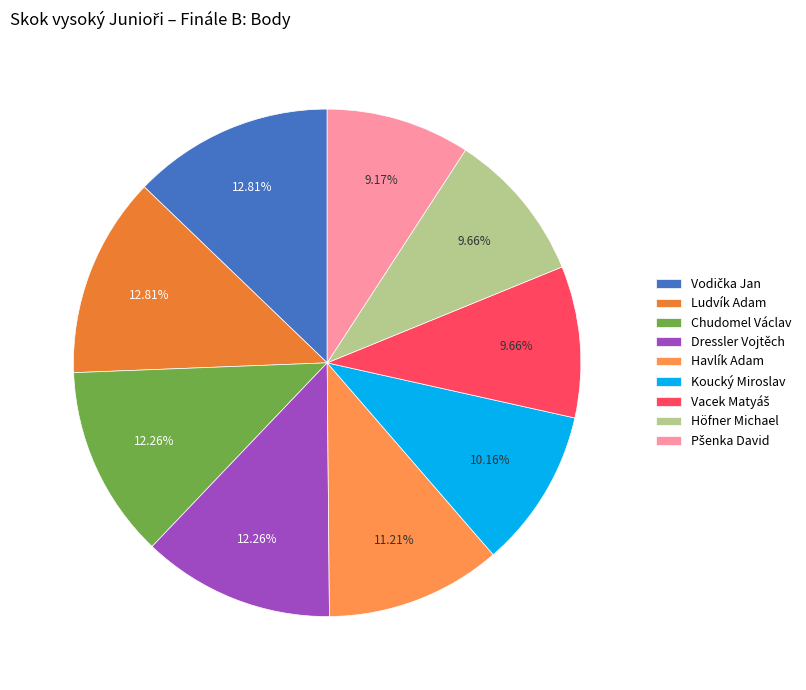

What is the smallest slice in the pie chart?

Pšenka David